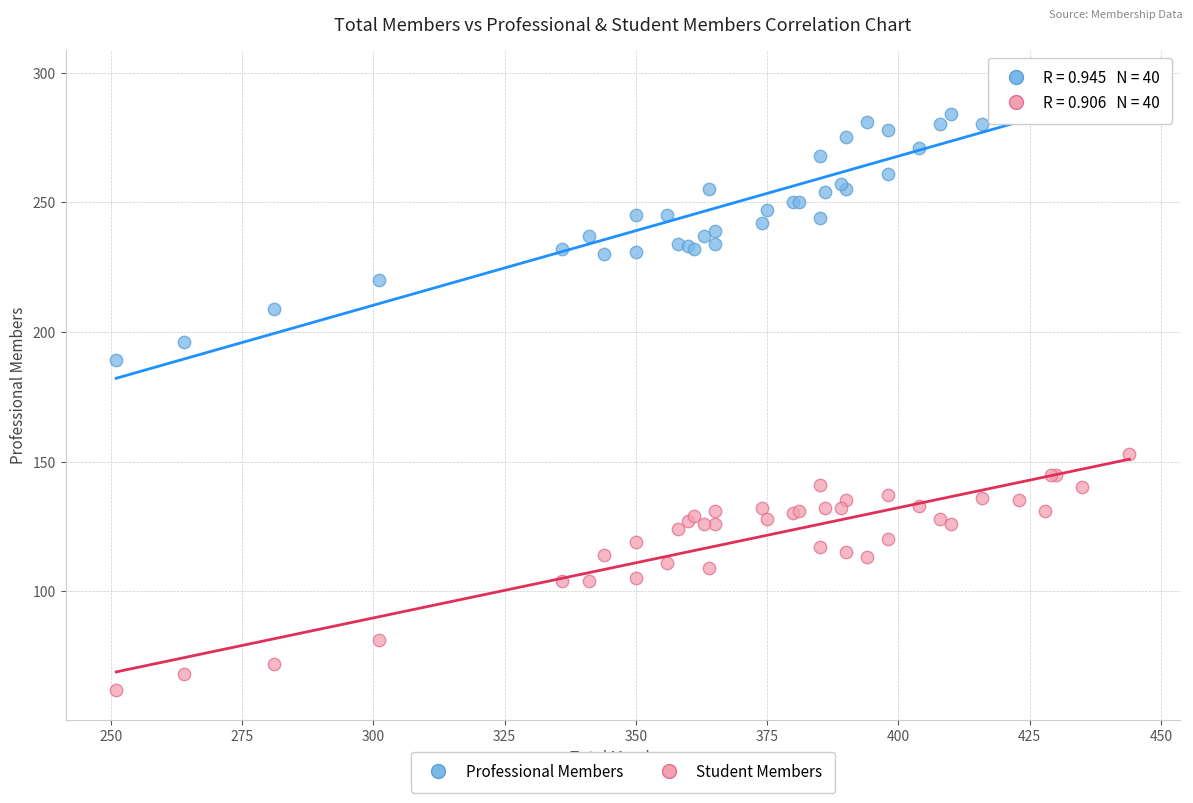

Across all series, what Y value is closest to 179?

189